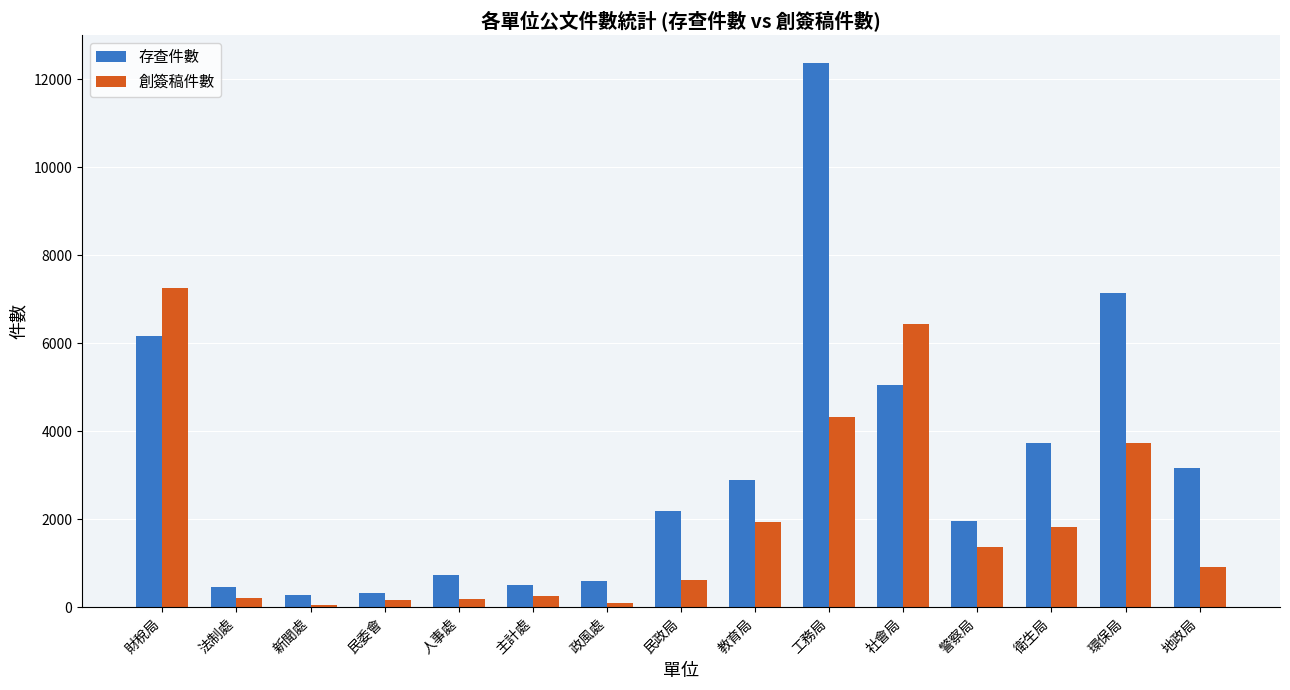

At which label does 存查件數 first exceed 2196?

財稅局